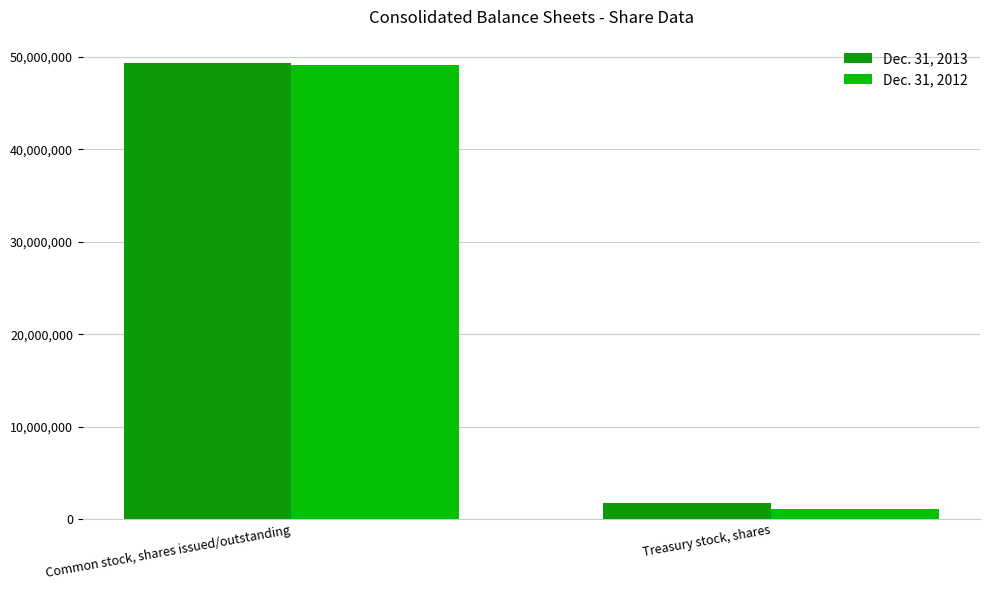

Count the number of categories in the chart.

2